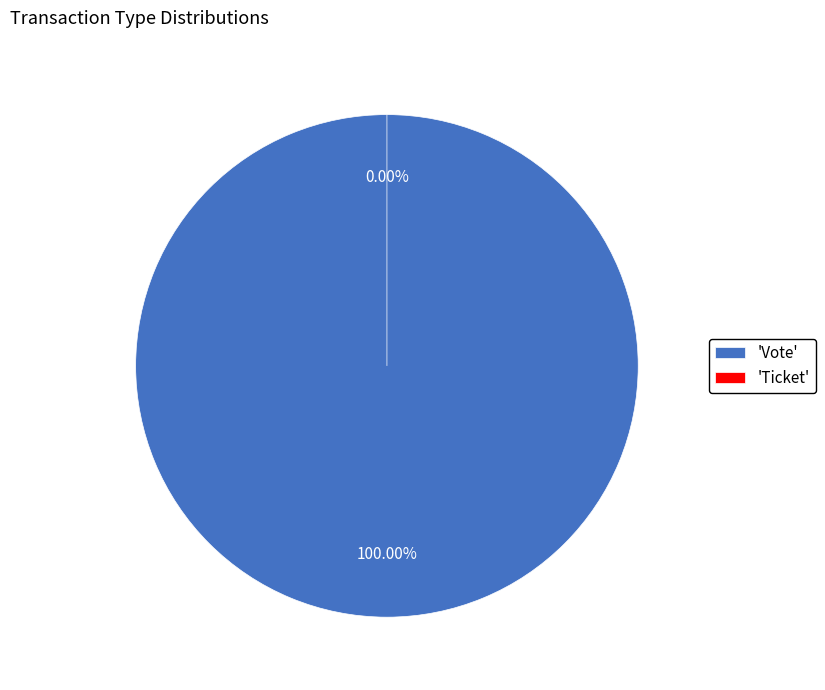

To the nearest percent, what is the combined percentage of Ticket and Vote?

100%